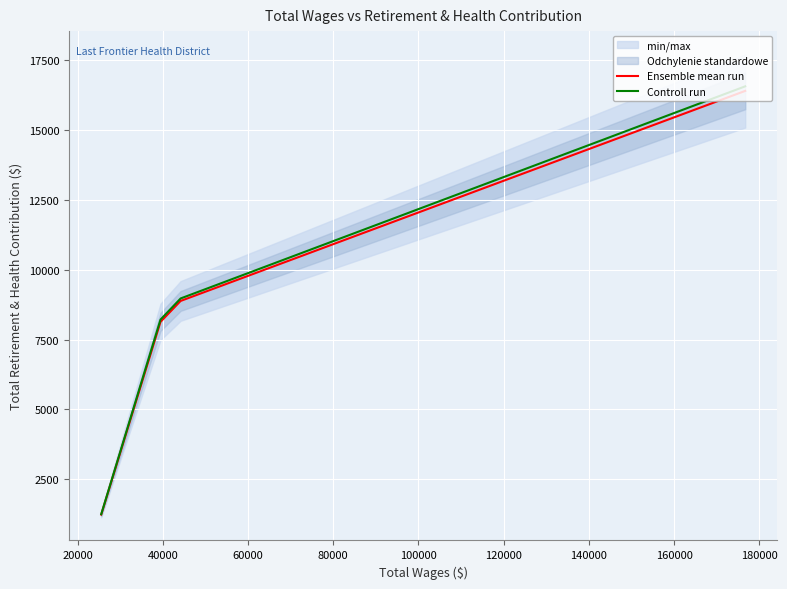

Rank the series by their maximum value, from lowest to highest.

Ensemble mean run, Controll run